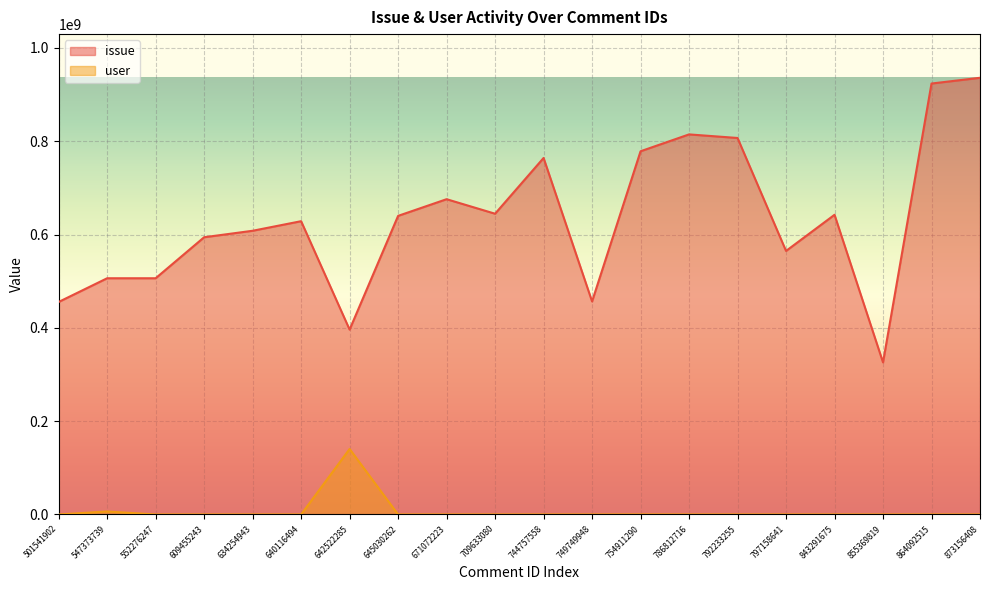

What are all the series names shown in the legend?

issue, user